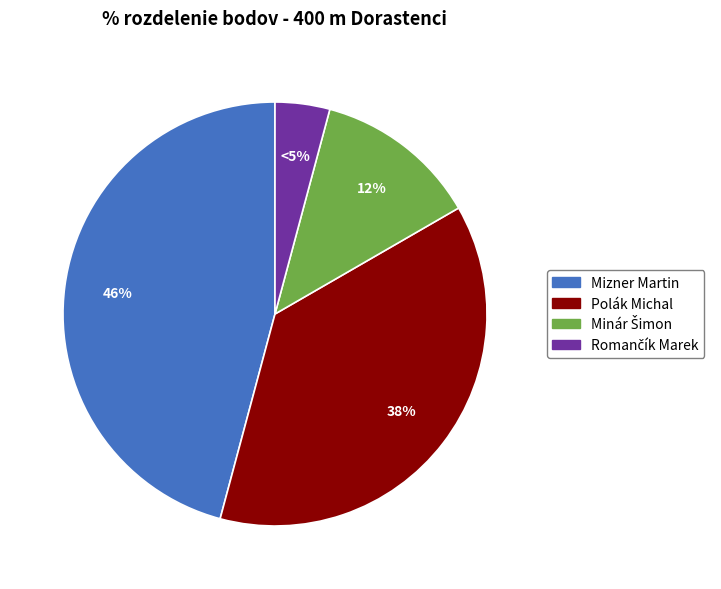

How many segments does this pie chart have?

4